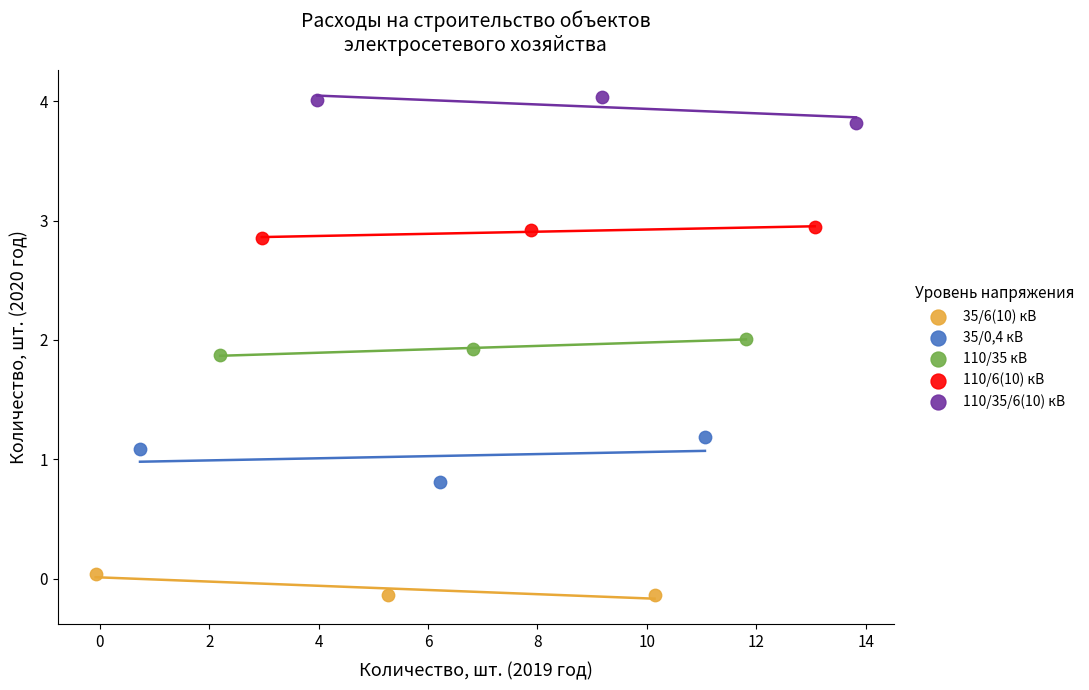

Which series contains the lowest Y value?

35/6(10) кВ